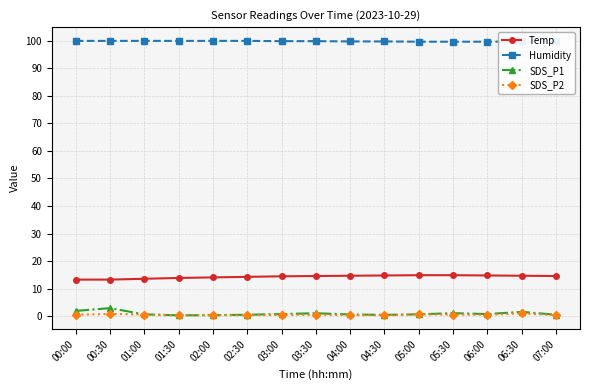

True or false: Temp and SDS_P2 cross at least once.

False